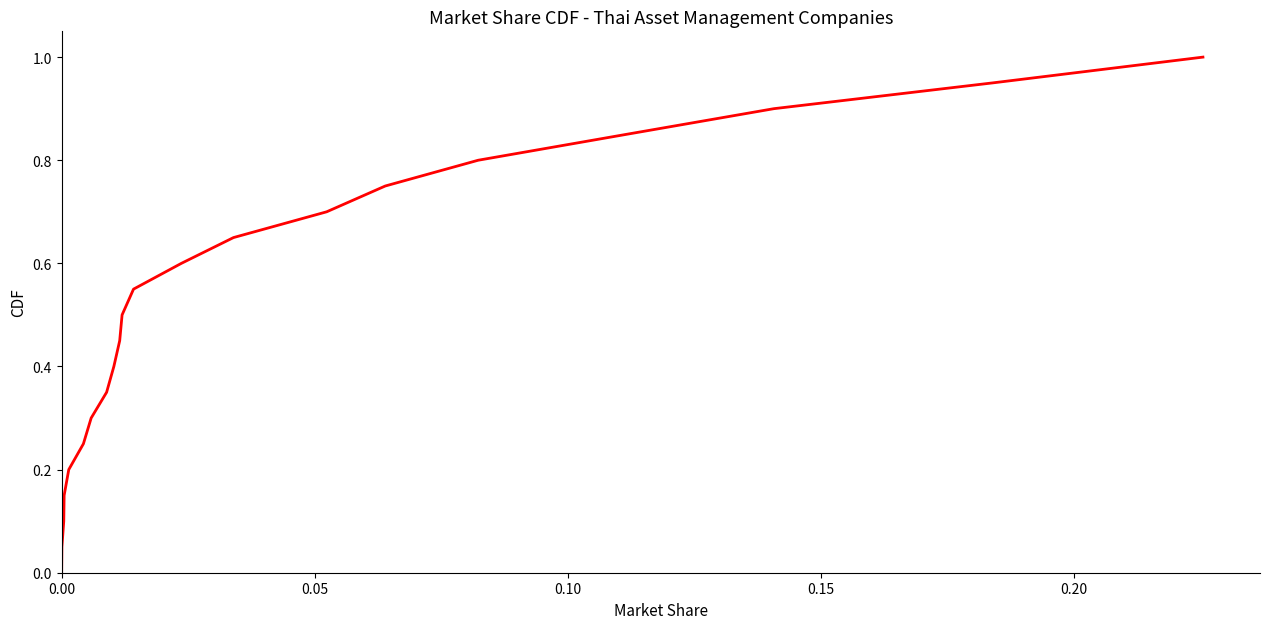

True or false: the data has more than 1 interior local peaks.

False